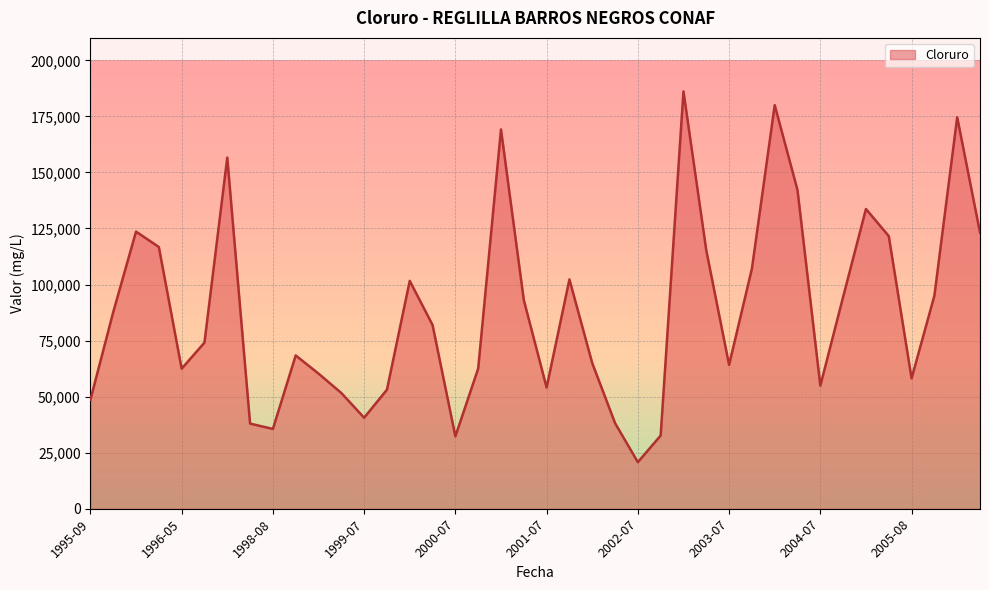

What is the difference between the maximum and minimum values?

165348.0